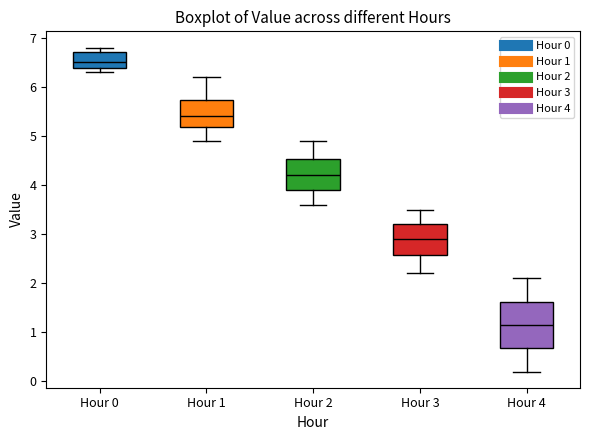

Reading left to right, read every box against the y-axis: the position of its median line, the range the box covers, and the ends of its whiskers. The values are not printed on the chart, so give them approximately, as read against the axis.

Hour 0: median 6.5, box 6.4 to 6.7, whiskers 6.3 to 6.8
Hour 1: median 5.4, box 5.2 to 5.7, whiskers 4.9 to 6.2
Hour 2: median 4.2, box 3.9 to 4.5, whiskers 3.6 to 4.9
Hour 3: median 2.9, box 2.6 to 3.2, whiskers 2.2 to 3.5
Hour 4: median 1.2, box 0.7 to 1.6, whiskers 0.2 to 2.1